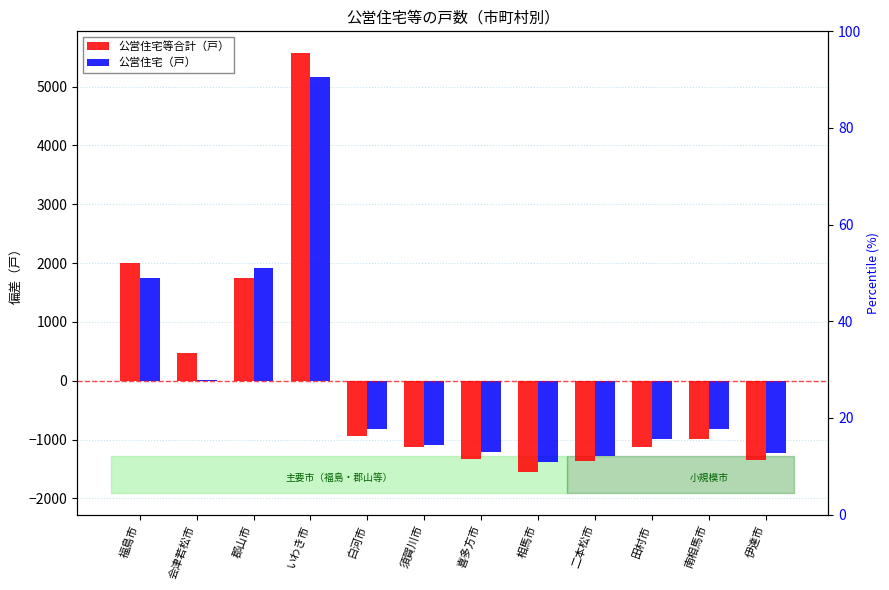

At which label is 公営住宅（戸） closest to 1894?

郡山市